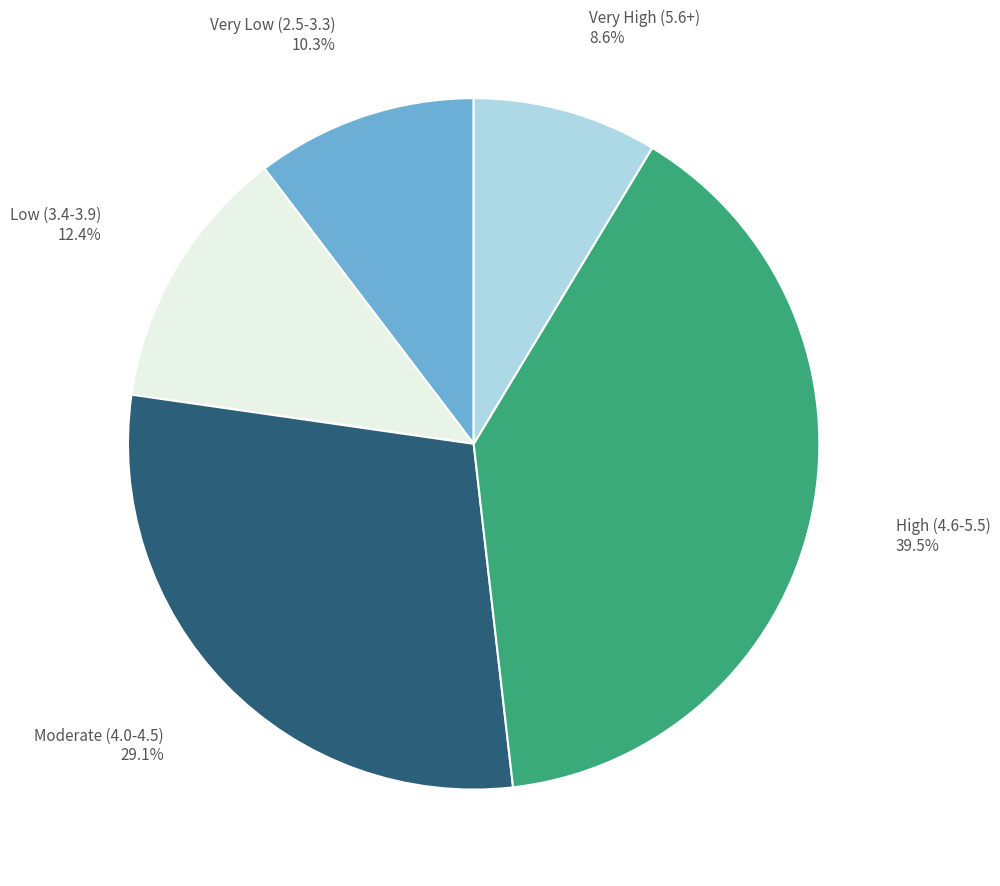

Does any single category account for the majority?

No